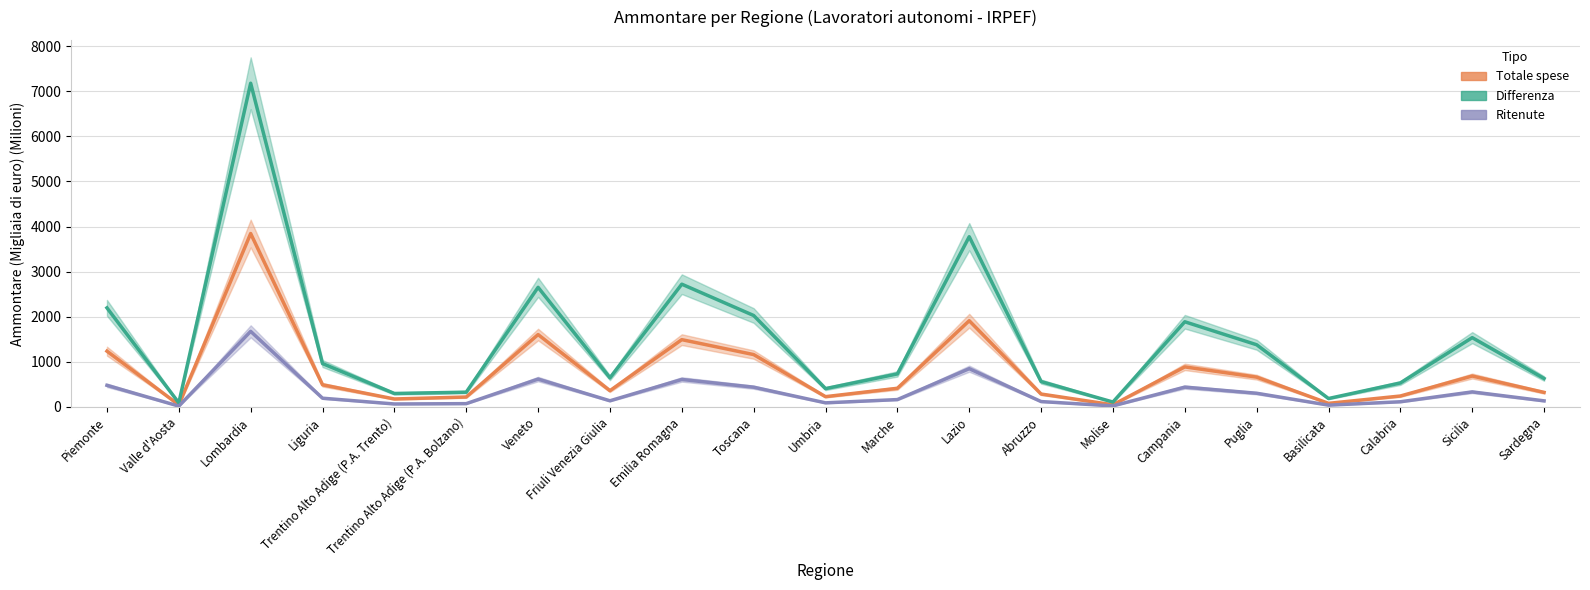

True or false: Totale spese (Ammontare) and Differenza (Ammontare) cross at least once.

False